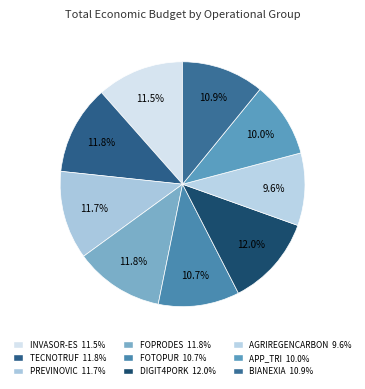

Count the number of slices in the pie.

9